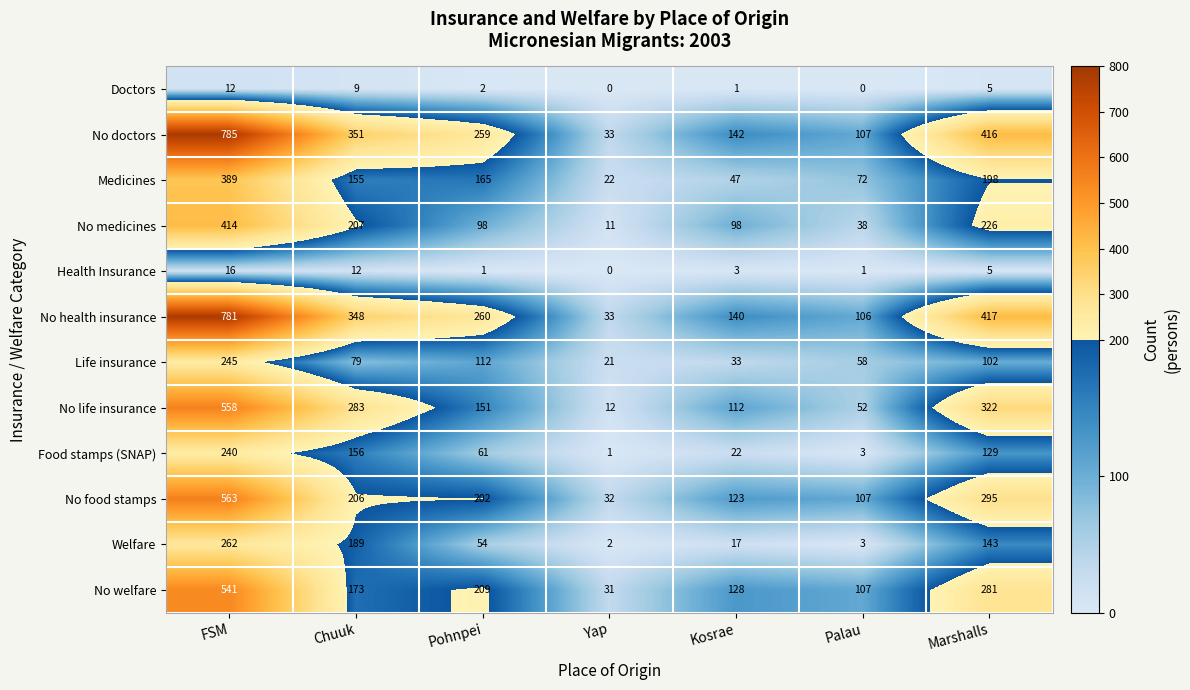

What is the average value of the Health Insurance series?

5